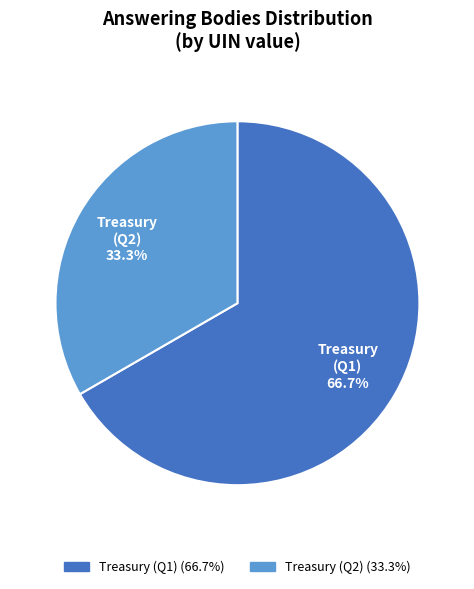

Which slice is the smallest?

Treasury (Q2)